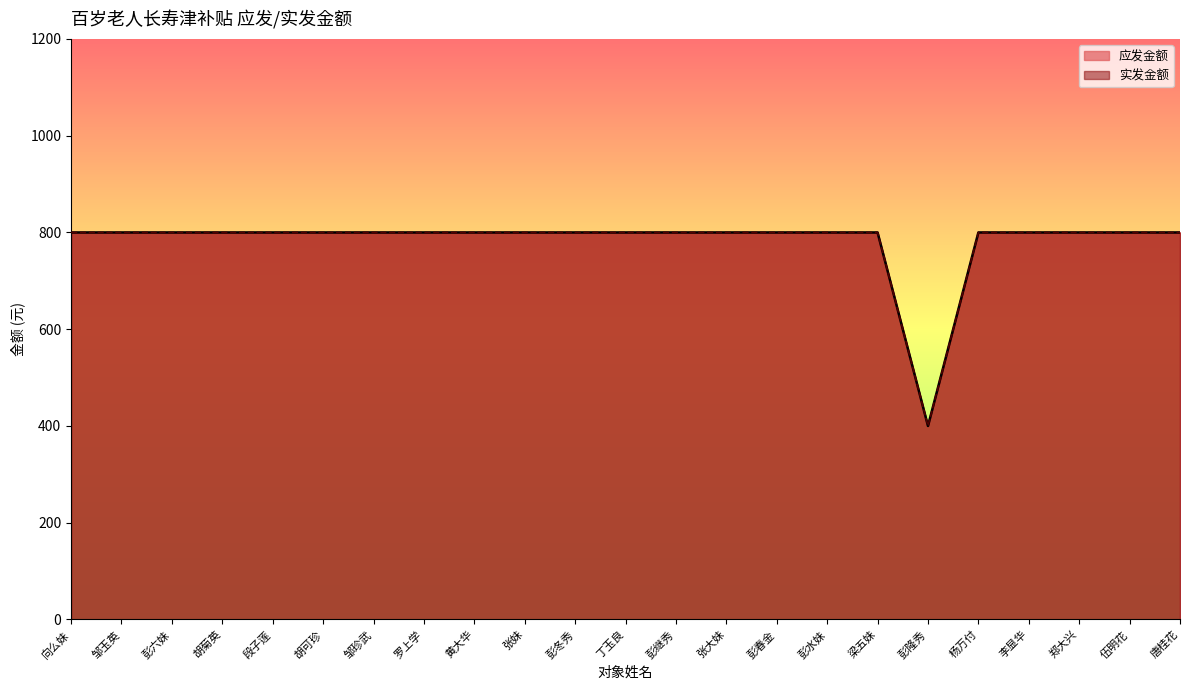

List the labels in order of 应发金额 value, smallest first.

彭隆秀, 向么妹, 邹玉英, 彭六妹, 胡菊英, 段子莲, 胡可珍, 邹珍武, 罗上学, 黄大华, 张妹, 彭冬秀, 丁玉良, 彭继秀, 张大妹, 彭春金, 彭水妹, 梁五妹, 杨万付, 李显华, 郑大兴, 伍明花, 唐桂花